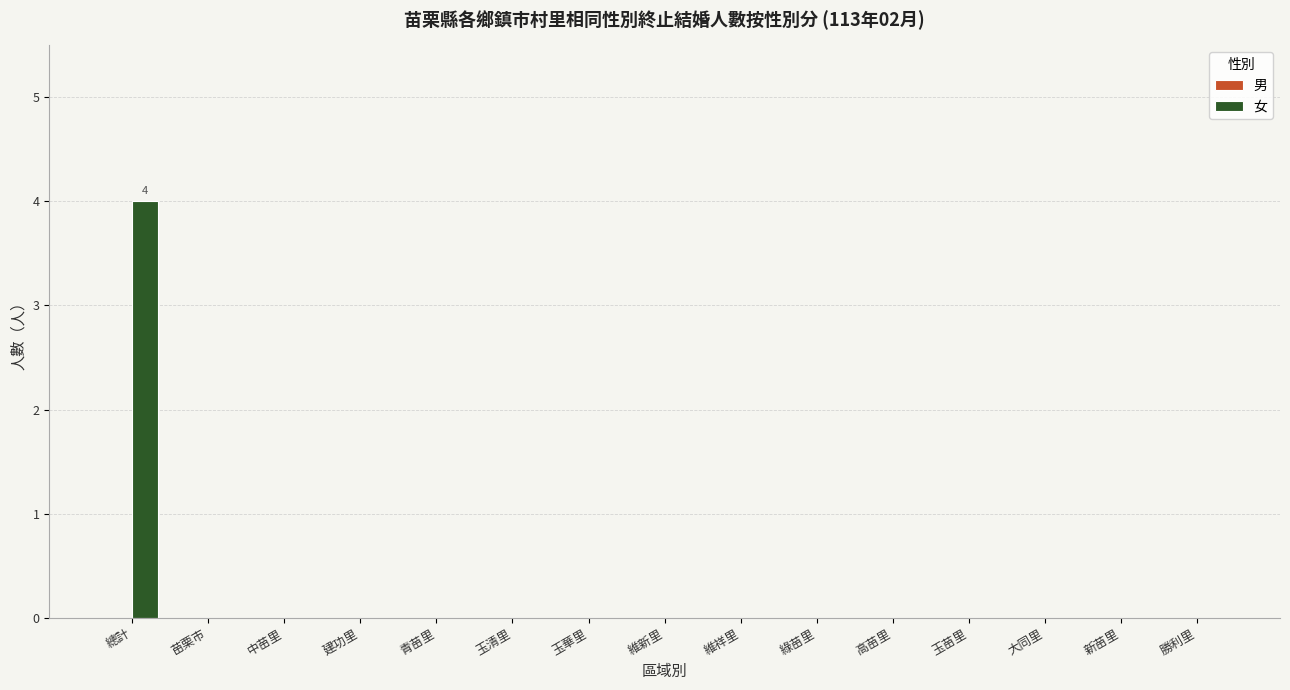

Reading left to right, what are all the values shown in this chart?

總計=4	苗栗市=0	中苗里=0	建功里=0	青苗里=0	玉清里=0	玉華里=0	維新里=0	維祥里=0	綠苗里=0	高苗里=0	玉苗里=0	大同里=0	新苗里=0	勝利里=0